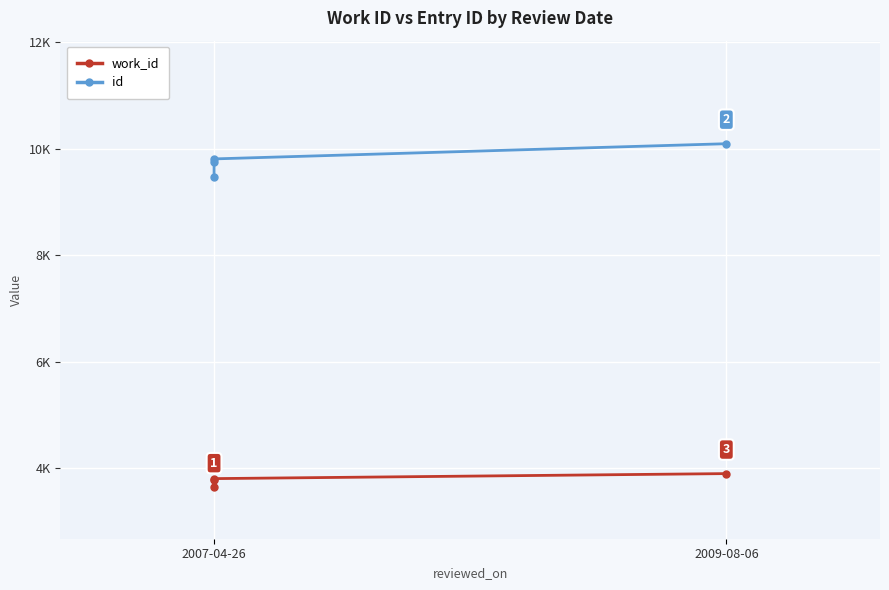

What is the highest value of the id series?

10091